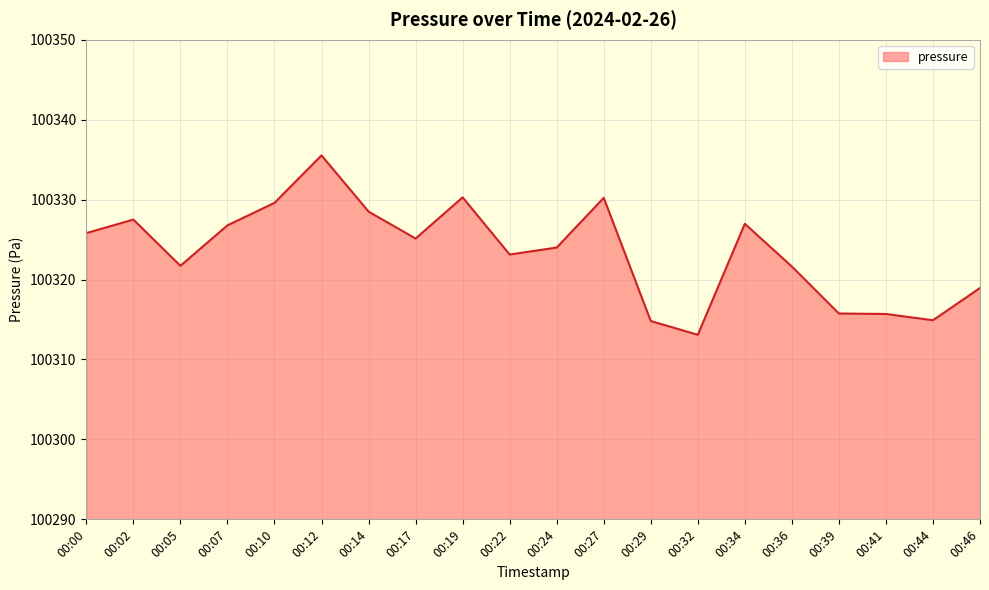

How many lines are shown in the chart?

1